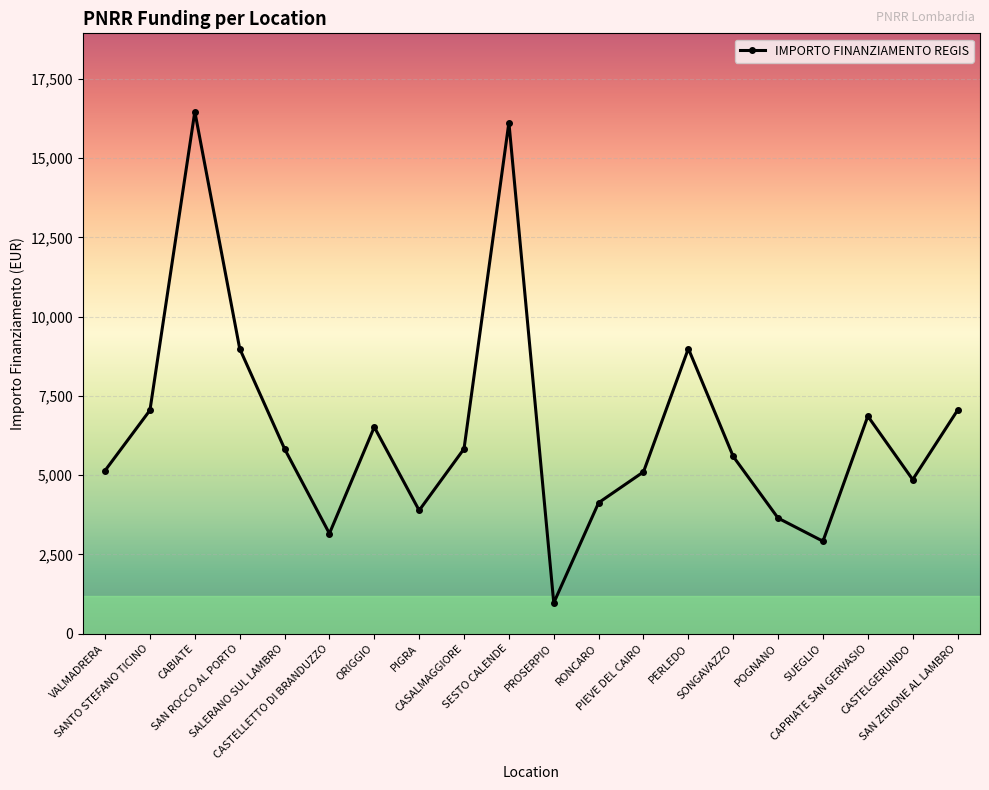

Which label corresponds to the smallest value in the chart?

PROSERPIO